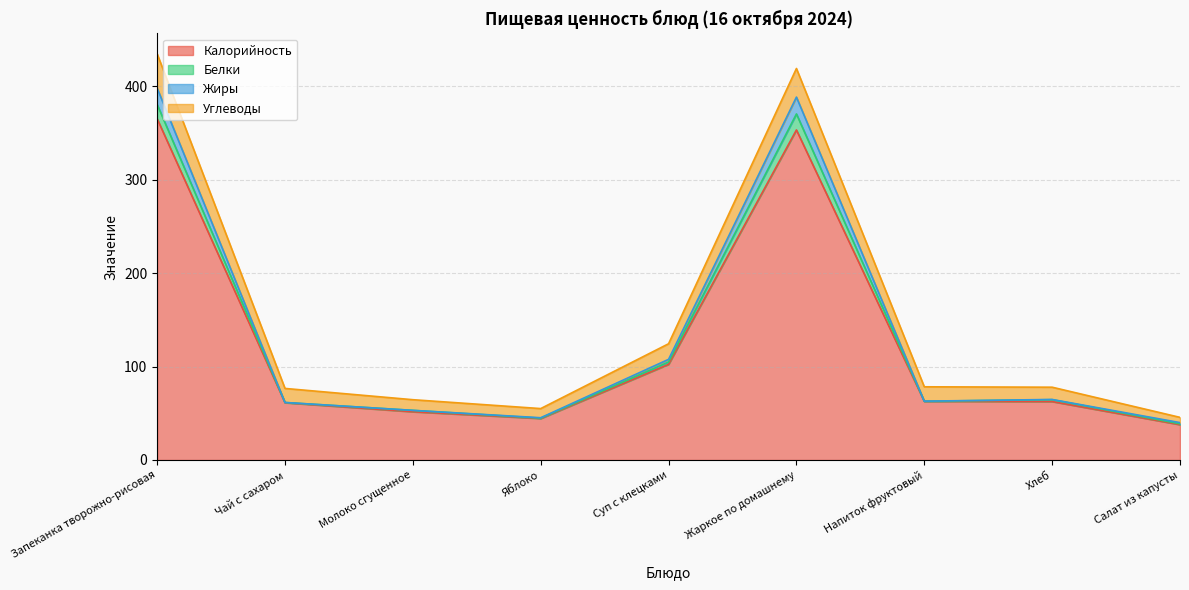

True or false: Калорийность and Белки cross at least once.

False